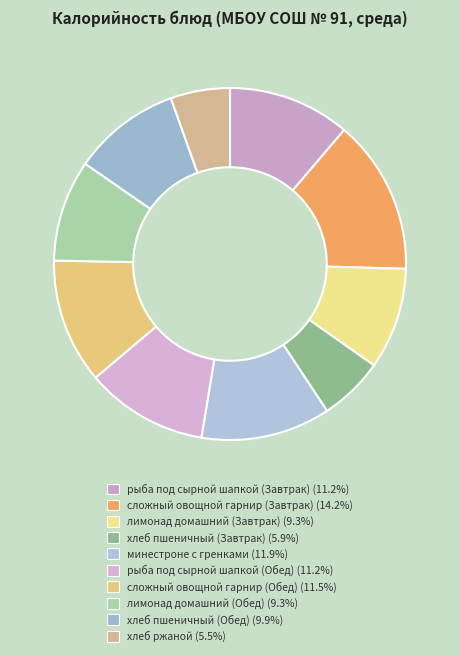

Rank the categories by value from lowest to highest.

хлеб ржаной, хлеб пшеничный (Завтрак), лимонад домашний (Завтрак), лимонад домашний (Обед), хлеб пшеничный (Обед), рыба под сырной шапкой (Завтрак), рыба под сырной шапкой (Обед), сложный овощной гарнир (Обед), минестроне с гренками, сложный овощной гарнир (Завтрак)